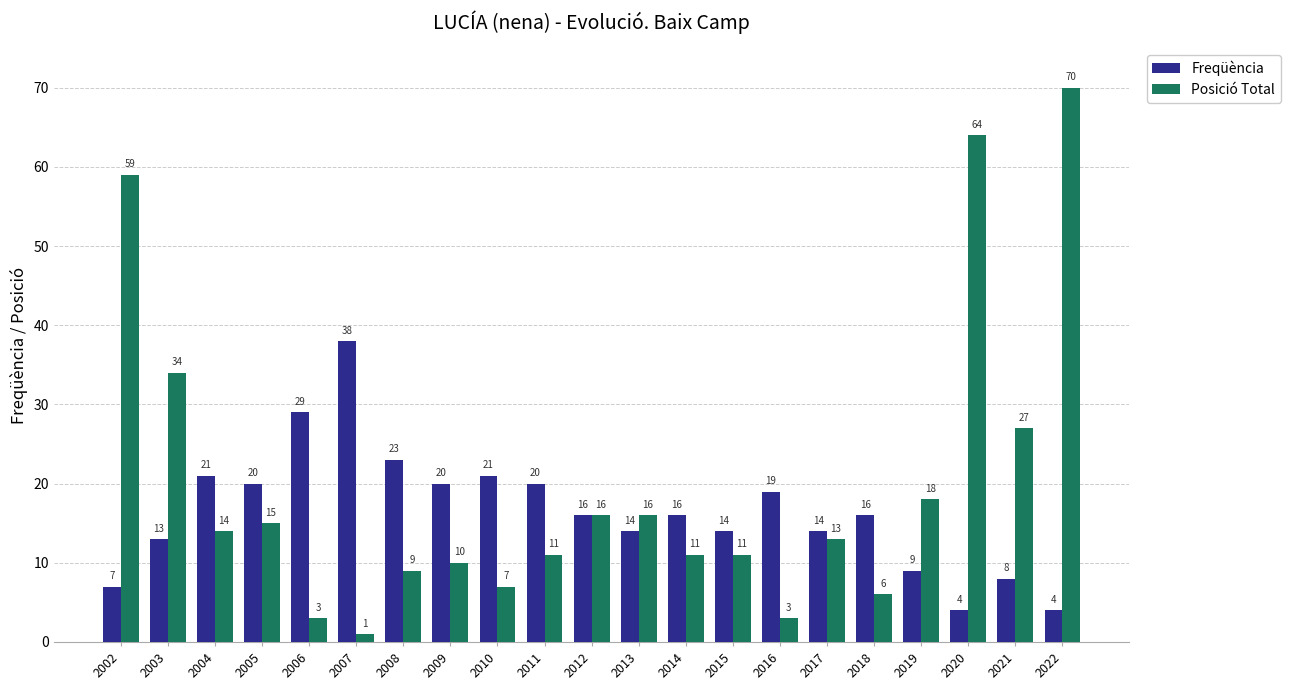

The value of Posició Total at 2012 is 16. True or false?

True